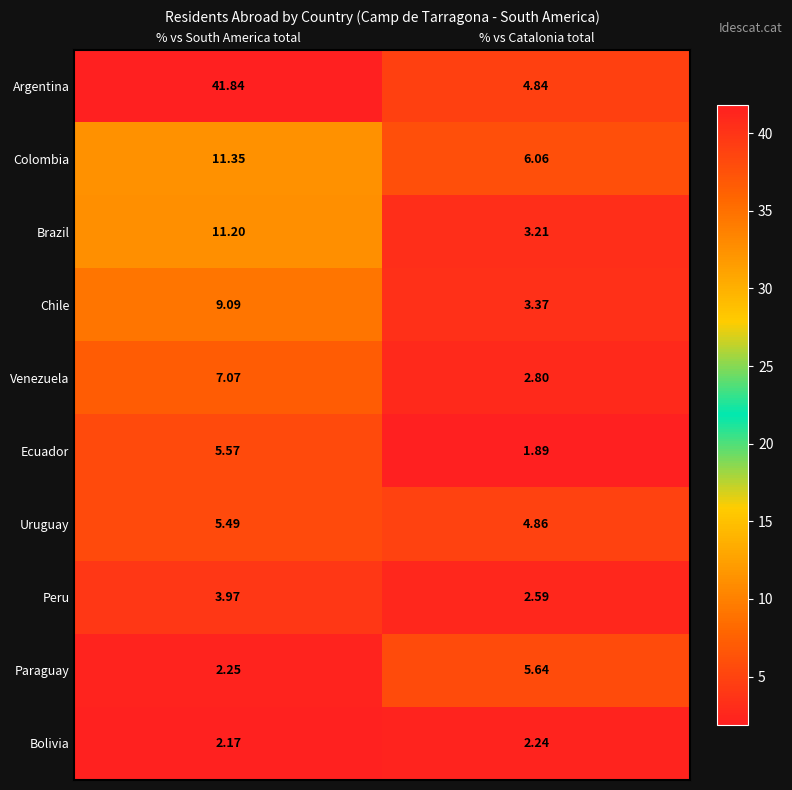

Which label corresponds to the smallest value in the chart?

% vs Catalonia total